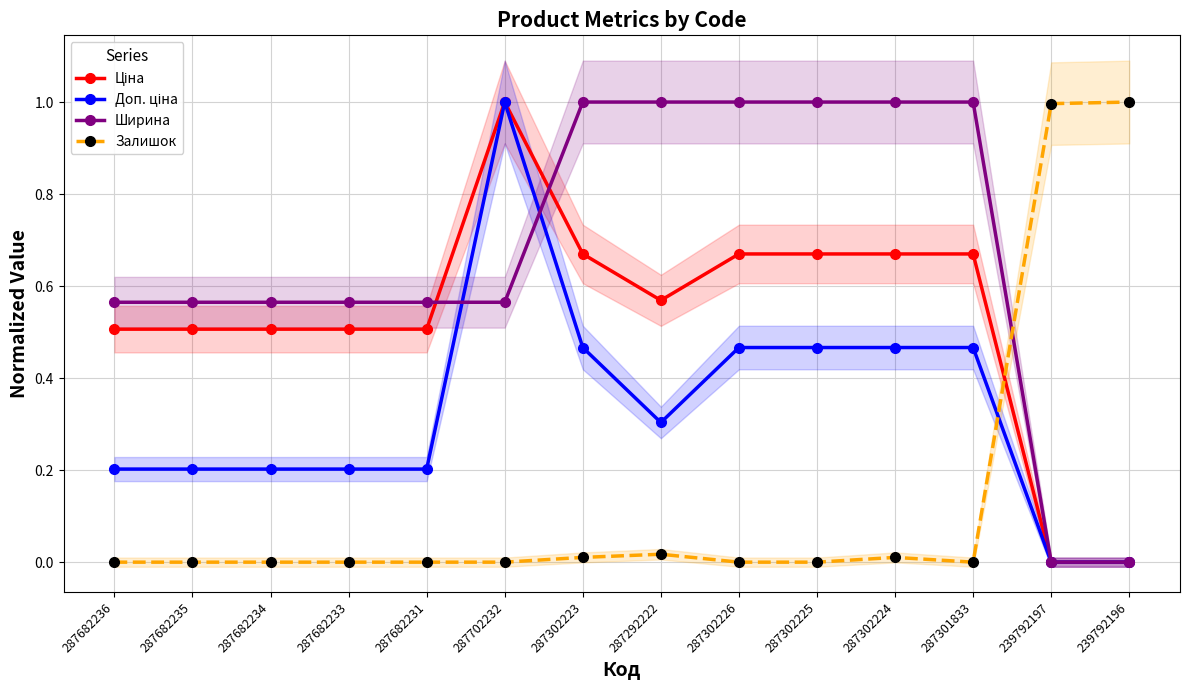

How many interior local valleys does the Доп. ціна series have?

1